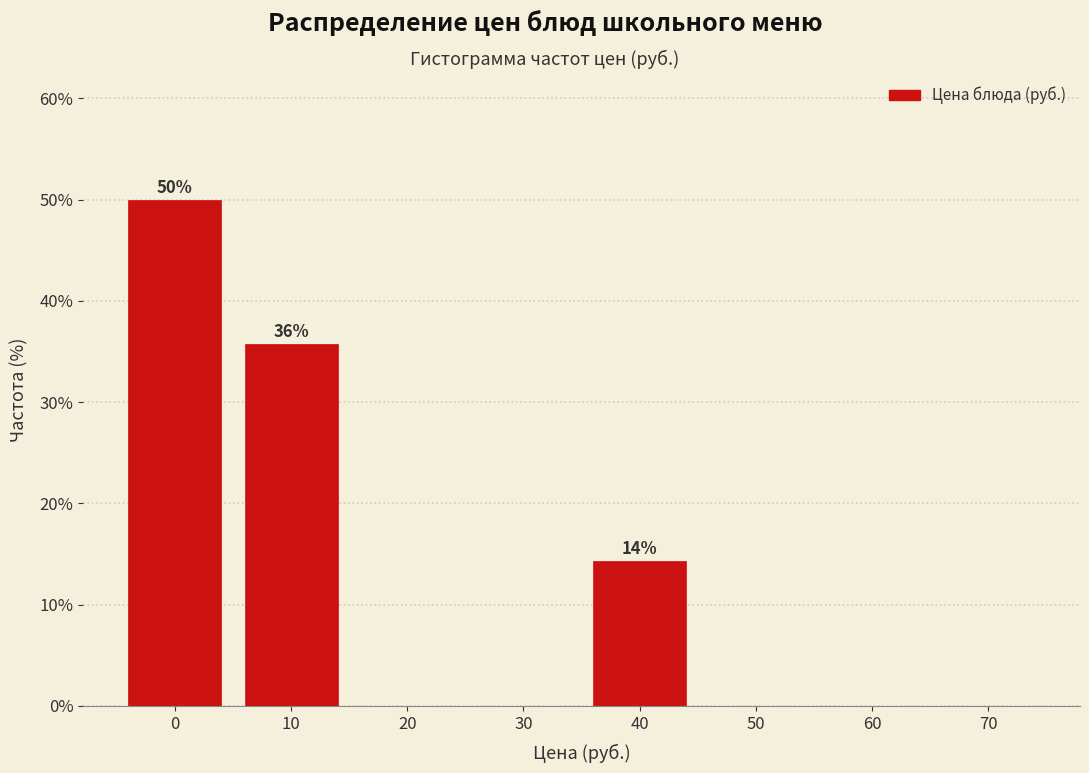

Reading left to right, list all the values displayed in this chart.

0=50.0	10=35.7	20=0.0	30=0.0	40=14.3	50=0.0	60=0.0	70=0.0